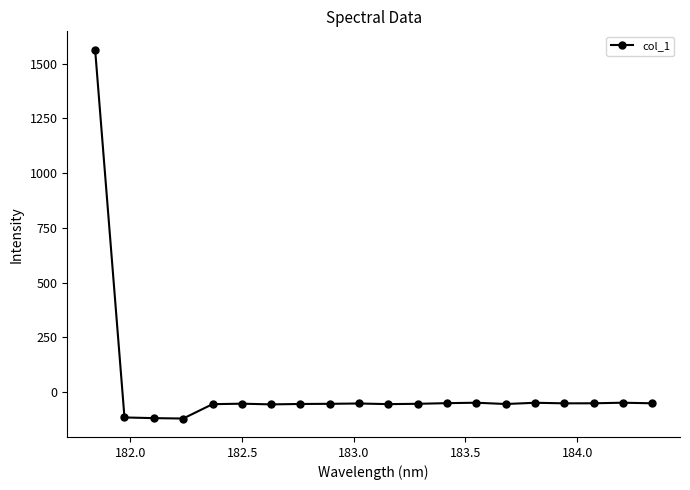

What is the sum of all values?

365.8